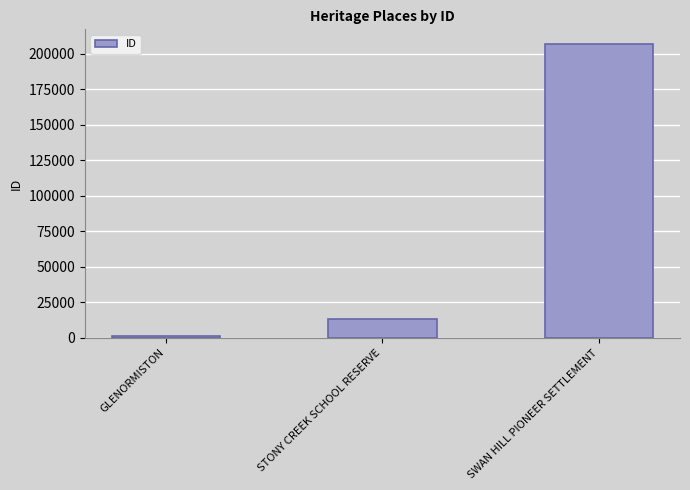

What is the label of the 2nd bar from the left?

STONY CREEK SCHOOL RESERVE